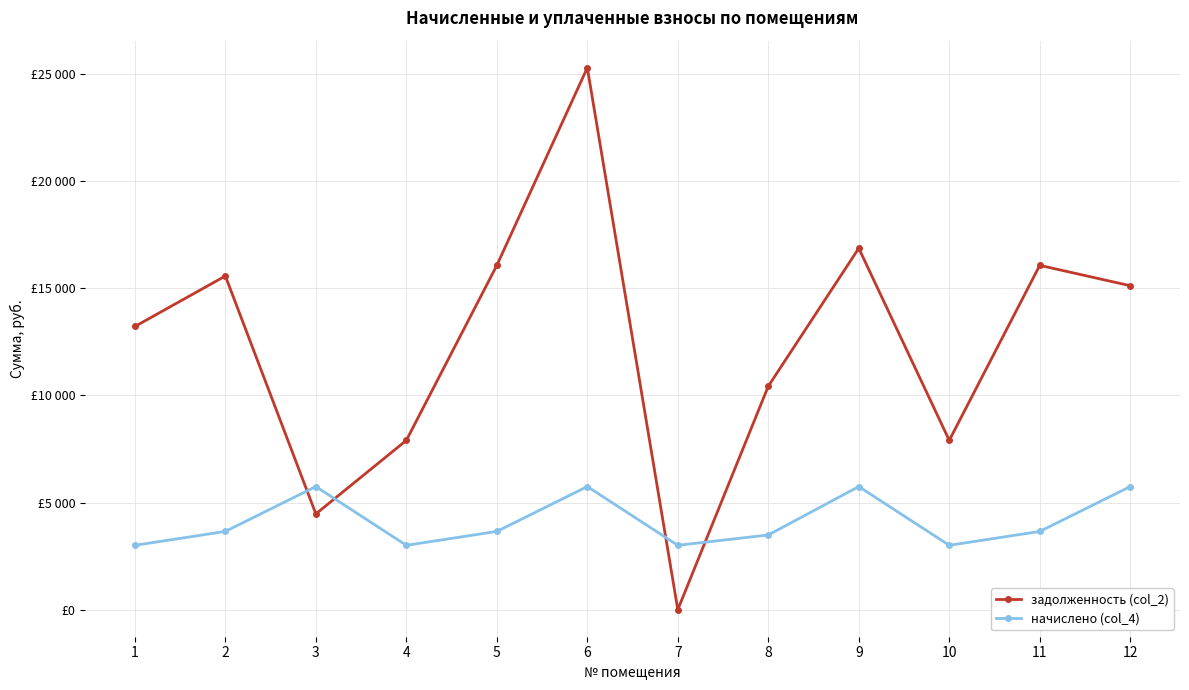

Reading left to right, transcribe all the data shown in this chart.

задолженность (col_2): 13219.3	15575.7	4468.8	7902.1	16072.4	25297.4	0.0	10430.2	16870.7	7902.1	16072.4	15122.1
начислено (col_4): 3002.4	3650.4	5745.6	3002.4	3650.4	5745.6	3002.4	3484.8	5745.6	3002.4	3650.4	5745.6